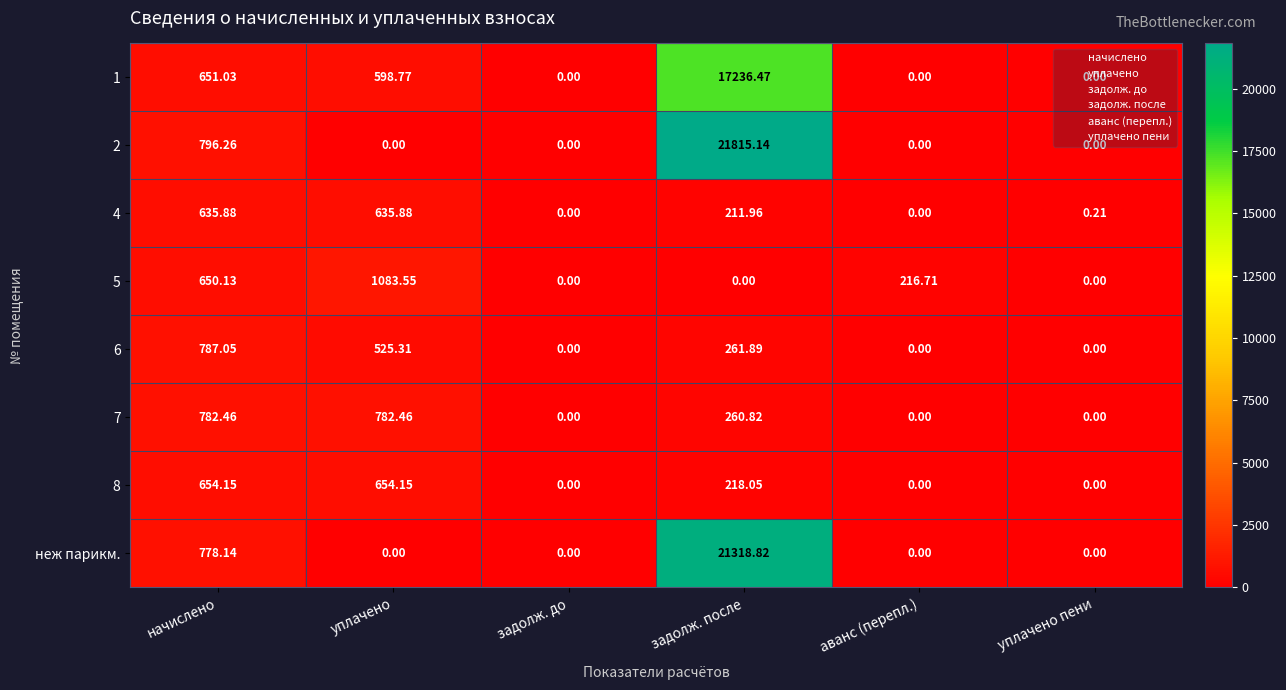

Which category has the highest value in the 5 series?

уплачено